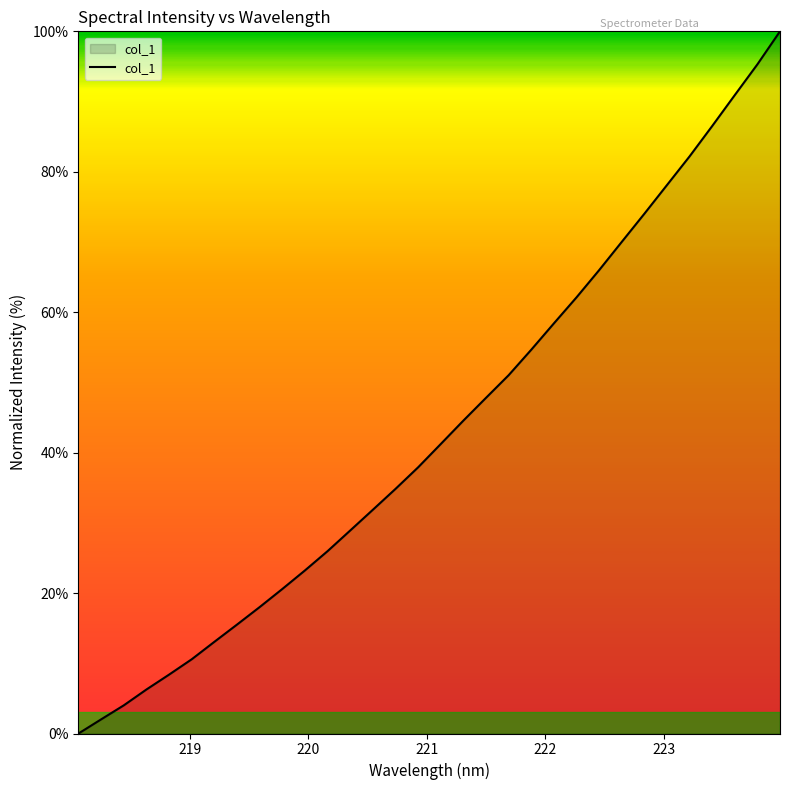

What is the maximum value shown in the chart?

100.0